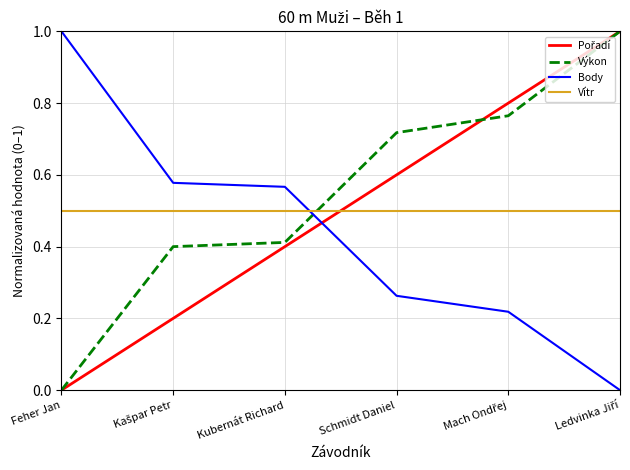

What is the average value of the Výkon series?

0.5